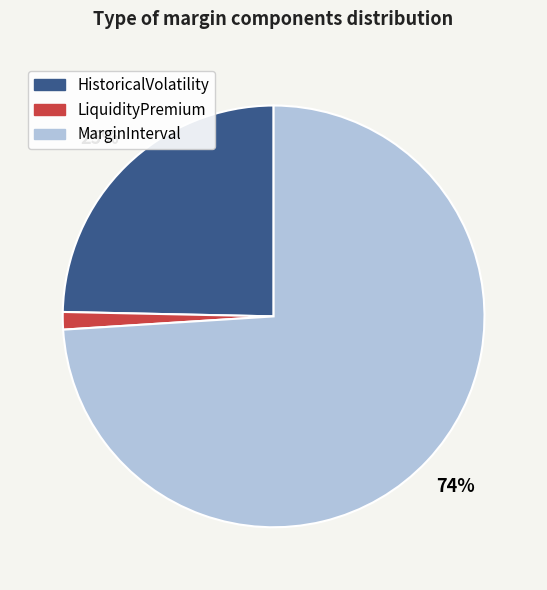

Which category has the biggest portion of the pie?

MarginInterval